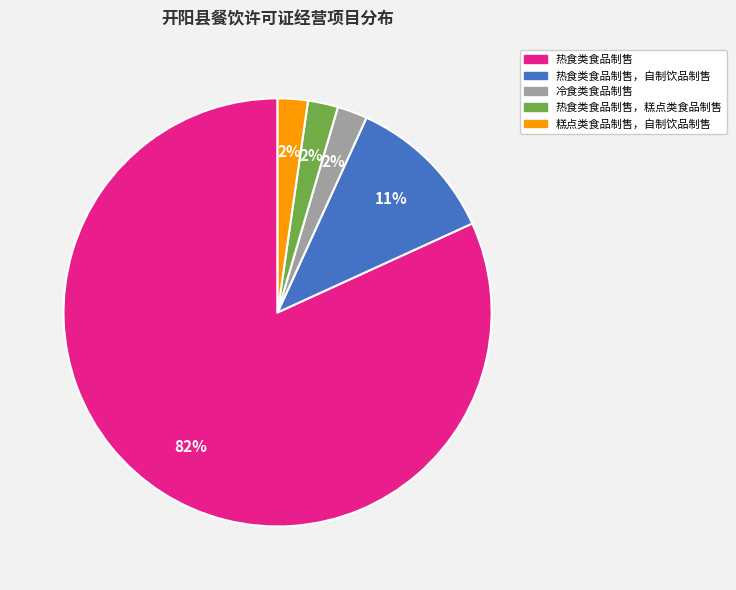

Is there any slice that represents more than half of the pie?

Yes